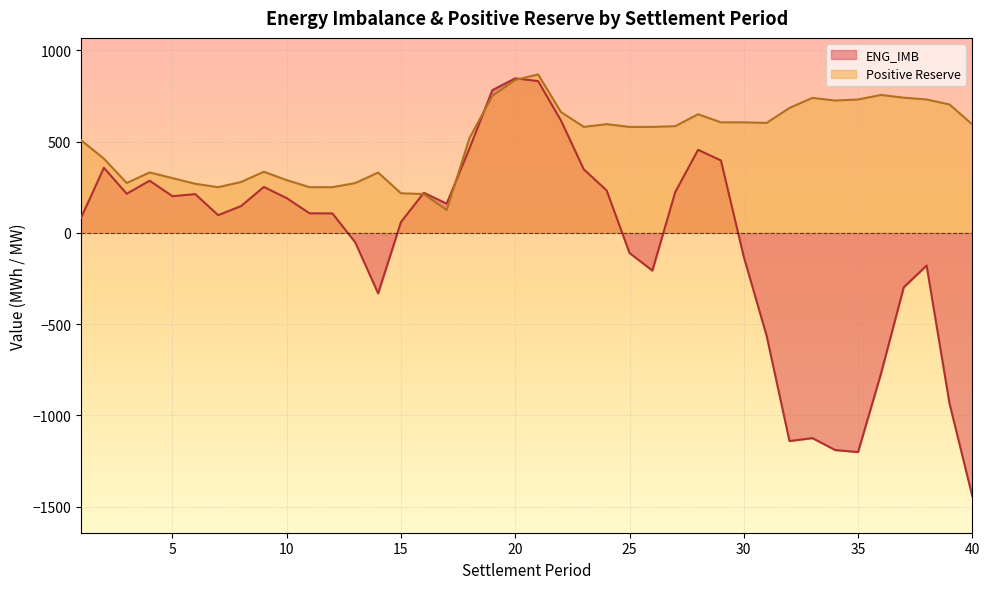

What is the minimum value for ENG_IMB?

-1441.9